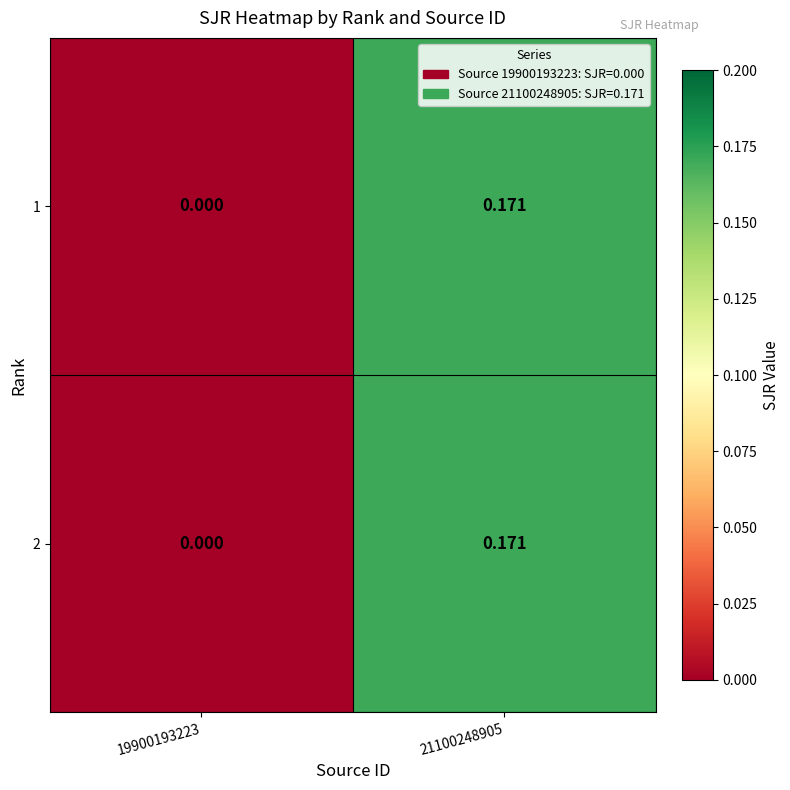

Reading left to right, transcribe all the data shown in this chart.

1: 19900193223=0.0	21100248905=0.2
2: 19900193223=0.0	21100248905=0.2